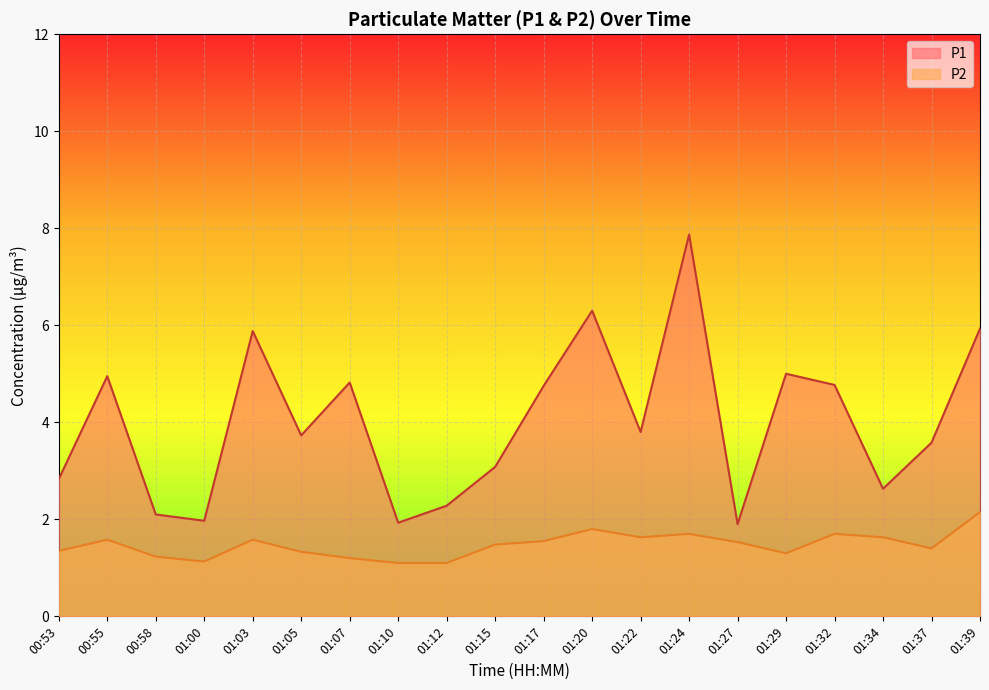

At 00:53, list the series in order from smallest to largest.

P2, P1